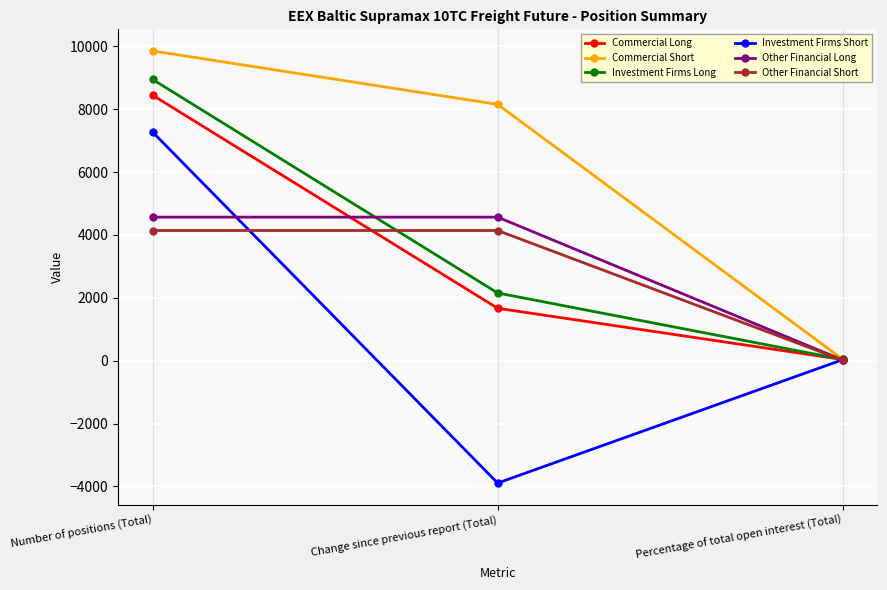

How many data points in Investment Firms Short are above 31?

2